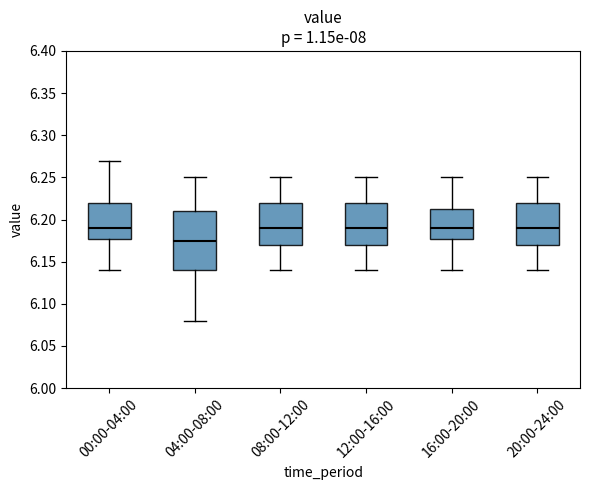

Reading left to right, transcribe this box plot: for each box, give where its median line is, the range the box spans, and where its two whiskers end, as read against the y-axis. The values are not printed on the chart, so give them approximately, as read against the axis.

00:00-04:00: median 6.190, box 6.180 to 6.220, whiskers 6.140 to 6.270
04:00-08:00: median 6.175, box 6.140 to 6.210, whiskers 6.080 to 6.250
08:00-12:00: median 6.190, box 6.170 to 6.220, whiskers 6.140 to 6.250
12:00-16:00: median 6.190, box 6.170 to 6.220, whiskers 6.140 to 6.250
16:00-20:00: median 6.190, box 6.180 to 6.215, whiskers 6.140 to 6.250
20:00-24:00: median 6.190, box 6.170 to 6.220, whiskers 6.140 to 6.250